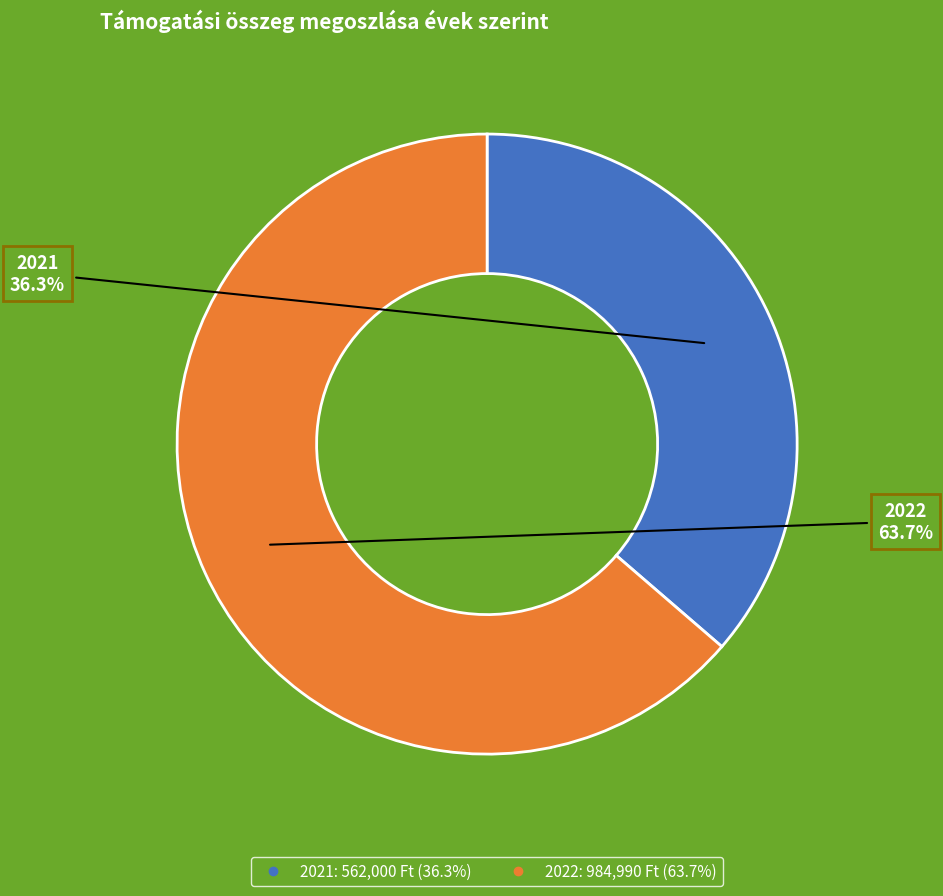

How much of the chart is everything except 2021?

63.7%